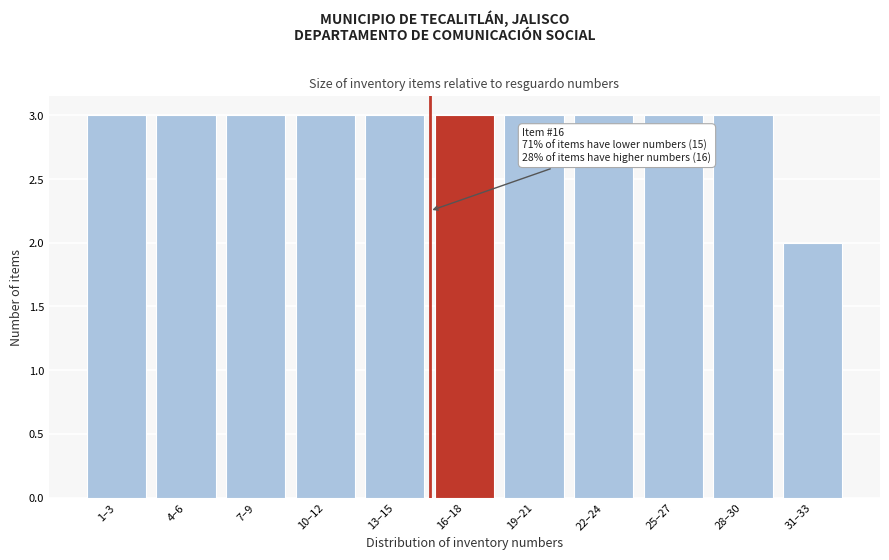

Reading right to left, list all the values displayed in this chart.

31–33=2	28–30=3	25–27=3	22–24=3	19–21=3	16–18=3	13–15=3	10–12=3	7–9=3	4–6=3	1–3=3